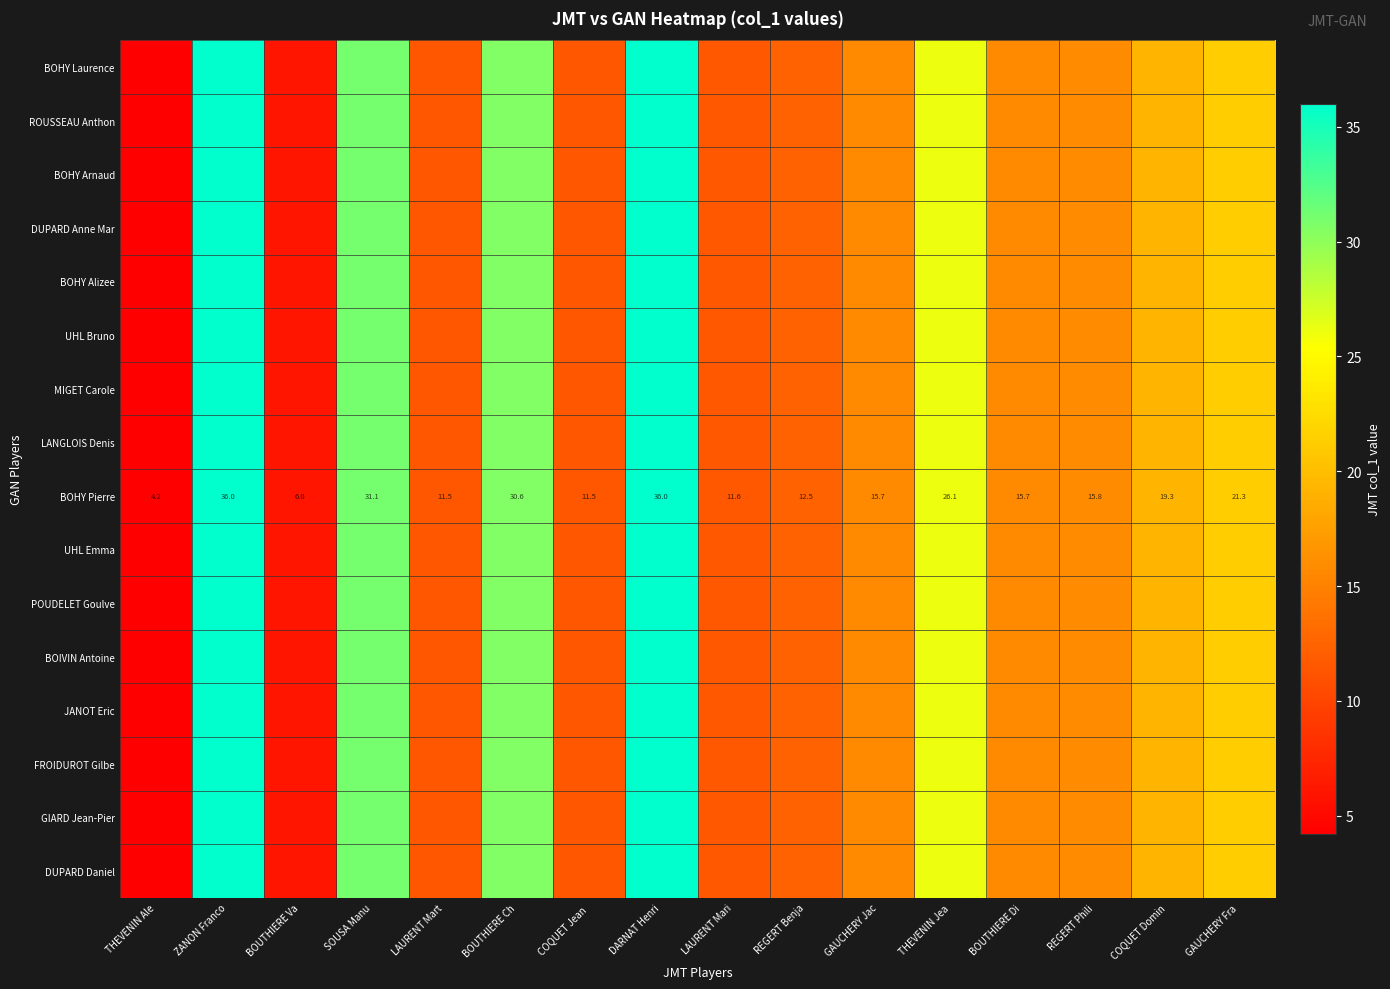

What is the difference between the second highest and second lowest values in the BOHY Pierre series?

30.0